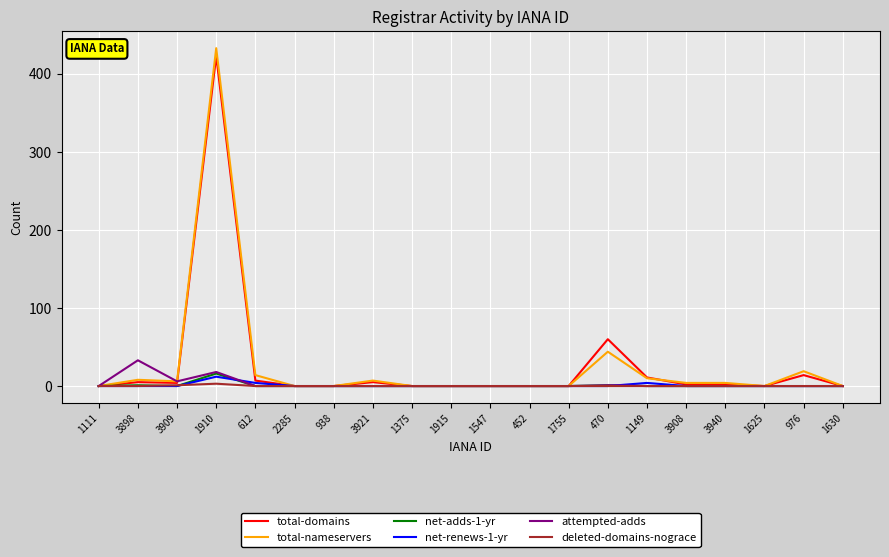

At which category is the sum across all series the highest?

1910